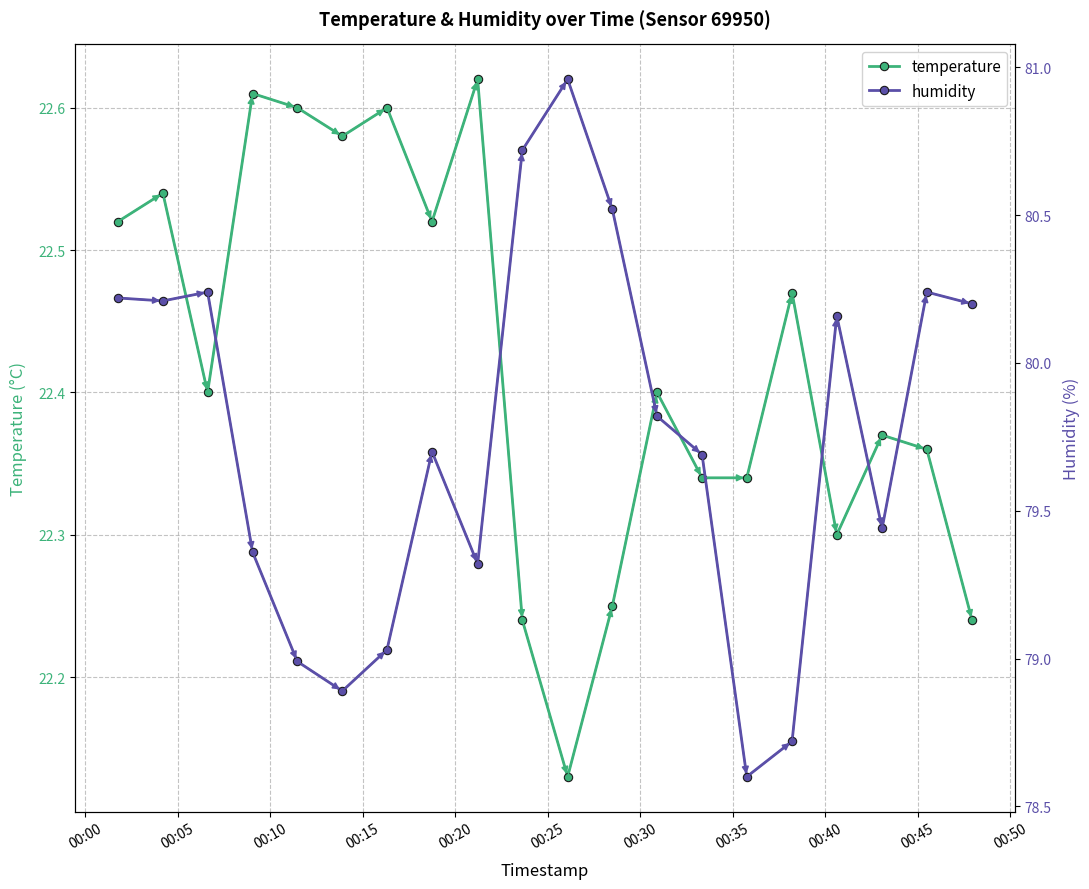

How many interior local peaks does the temperature series have?

7